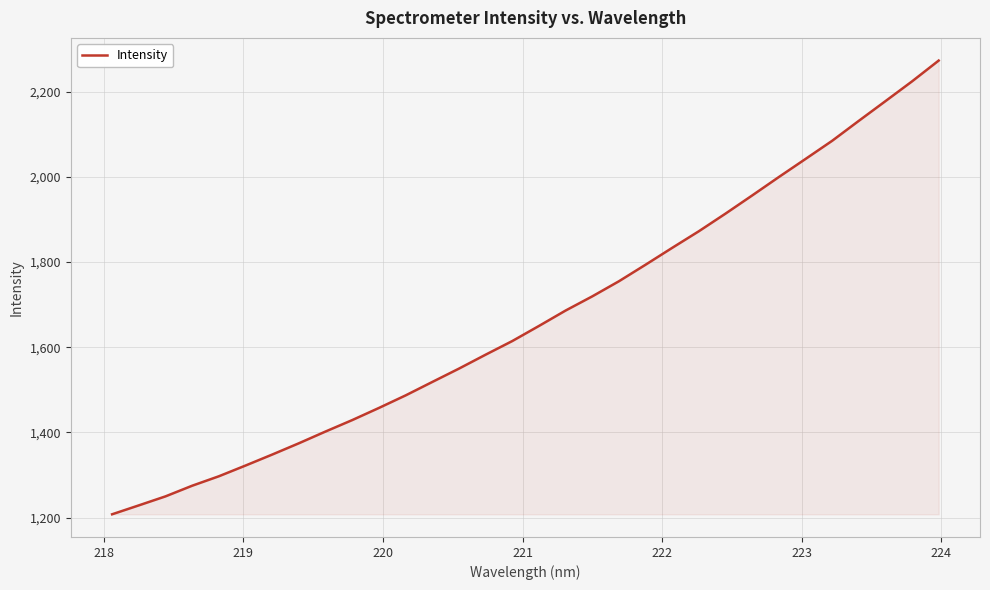

What is the greatest value displayed?

2272.8